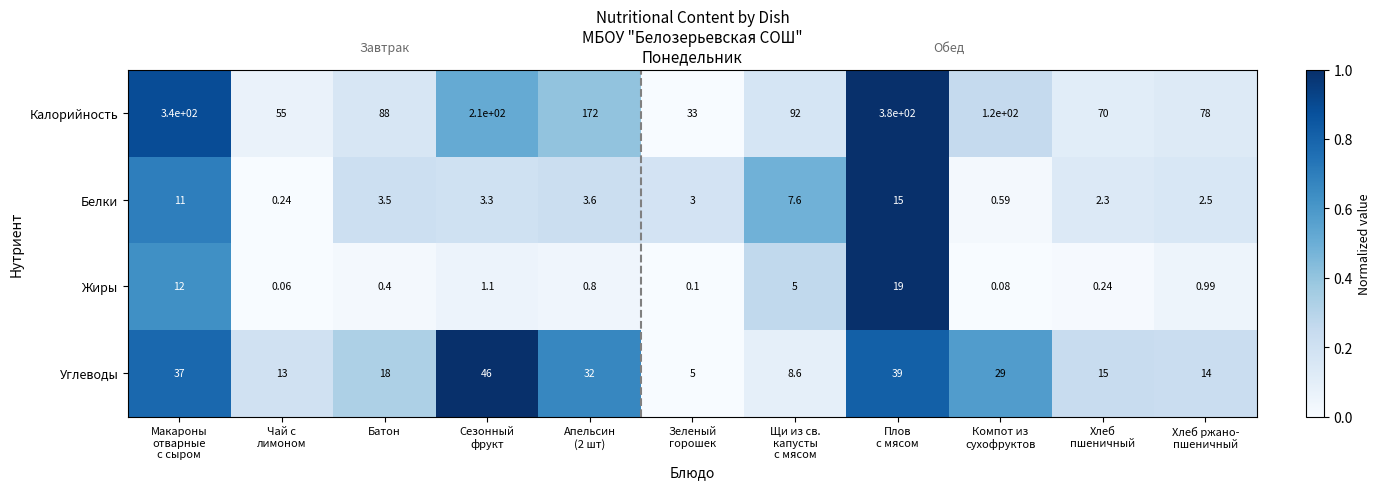

Rank the series at Хлеб
пшеничный from lowest to highest value.

Жиры, Белки, Углеводы, Калорийность